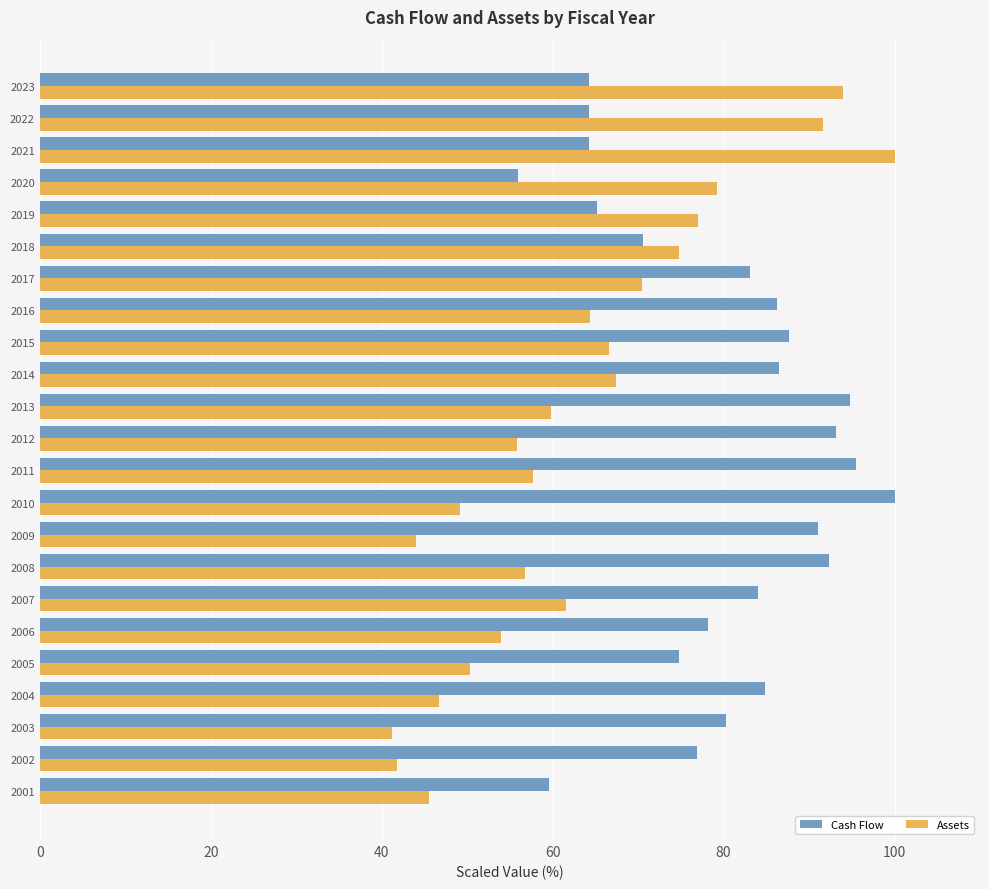

What is the sum of all Cash Flow values?

1833.3